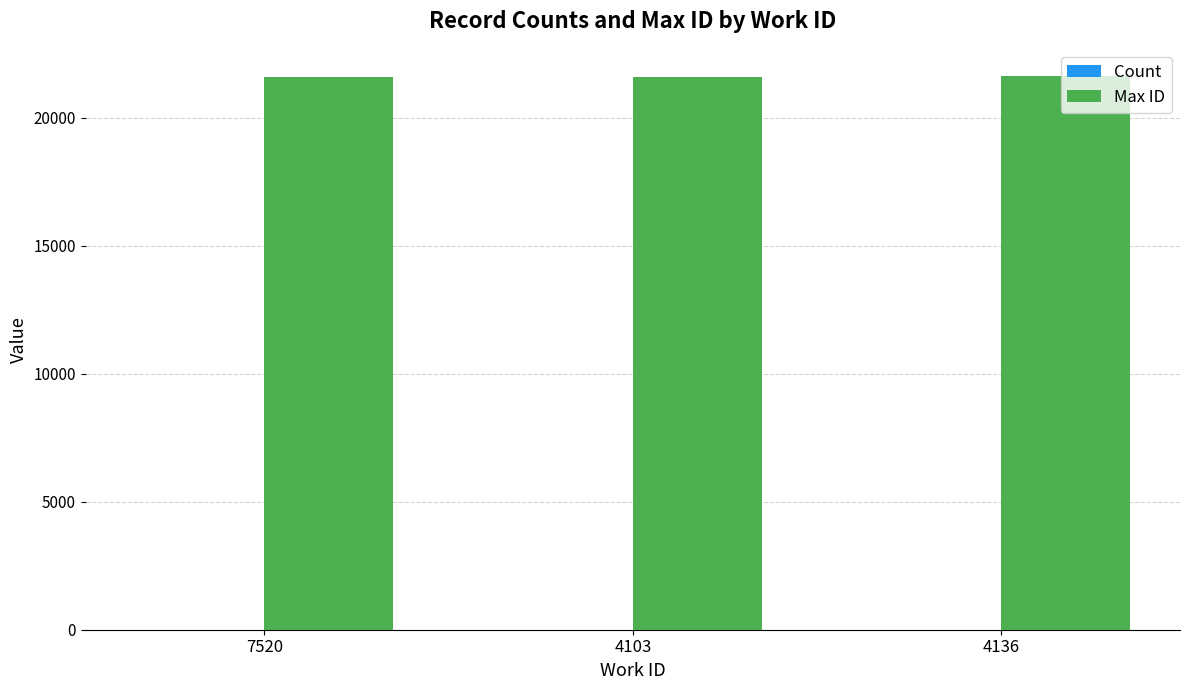

How many series are shown in this chart?

2